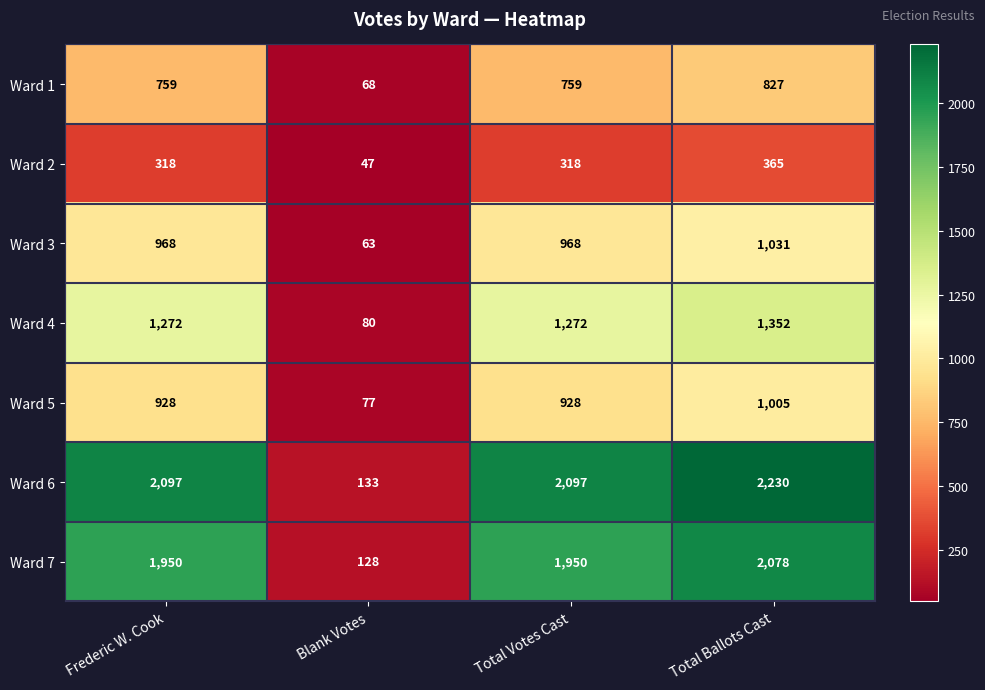

Reading left to right, extract all data points from this chart.

Ward 1: Frederic W. Cook=759	Blank Votes=68	Total Votes Cast=759	Total Ballots Cast=827
Ward 2: Frederic W. Cook=318	Blank Votes=47	Total Votes Cast=318	Total Ballots Cast=365
Ward 3: Frederic W. Cook=968	Blank Votes=63	Total Votes Cast=968	Total Ballots Cast=1031
Ward 4: Frederic W. Cook=1272	Blank Votes=80	Total Votes Cast=1272	Total Ballots Cast=1352
Ward 5: Frederic W. Cook=928	Blank Votes=77	Total Votes Cast=928	Total Ballots Cast=1005
Ward 6: Frederic W. Cook=2097	Blank Votes=133	Total Votes Cast=2097	Total Ballots Cast=2230
Ward 7: Frederic W. Cook=1950	Blank Votes=128	Total Votes Cast=1950	Total Ballots Cast=2078